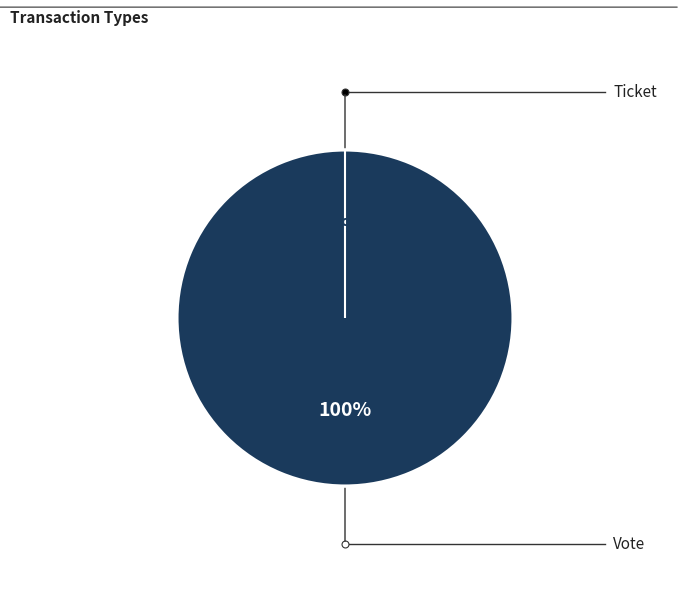

To the nearest percent, what is the difference between the largest and smallest slice percentages?

100%